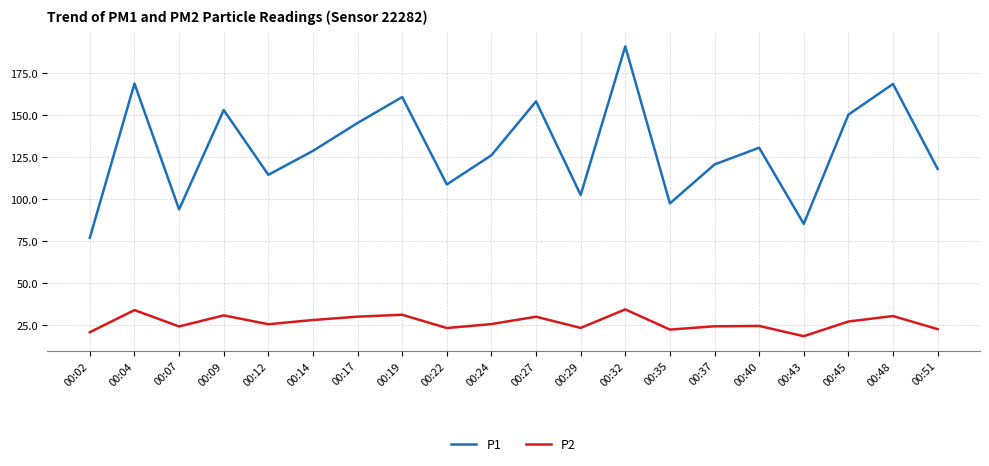

List the series in order of their overall mean, highest first.

P1, P2